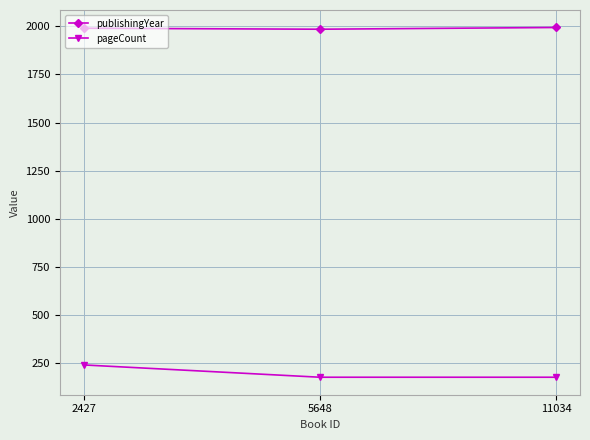

What is the maximum value shown in the chart?

1994